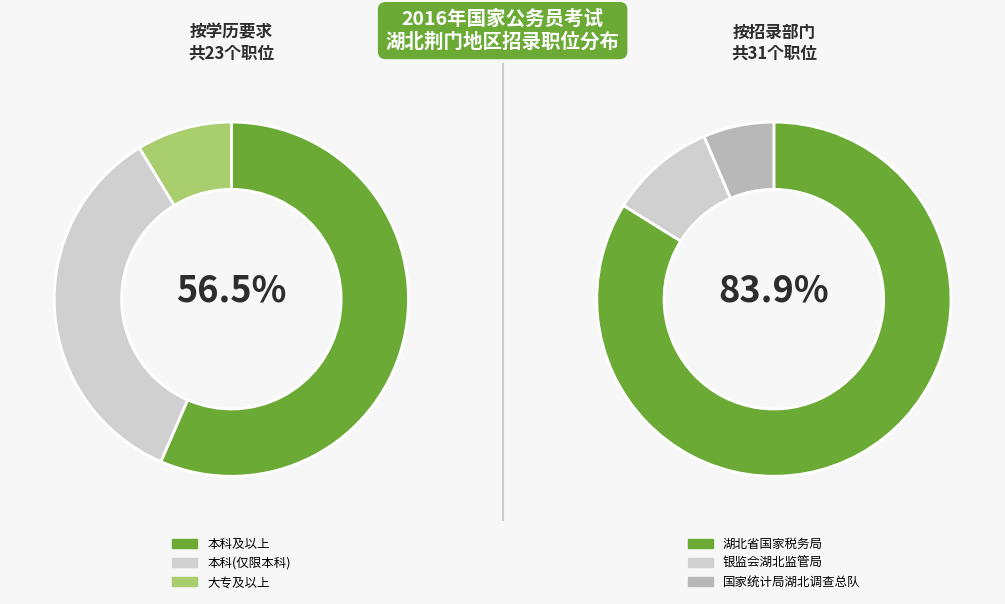

Is 0 the majority of the pie?

No